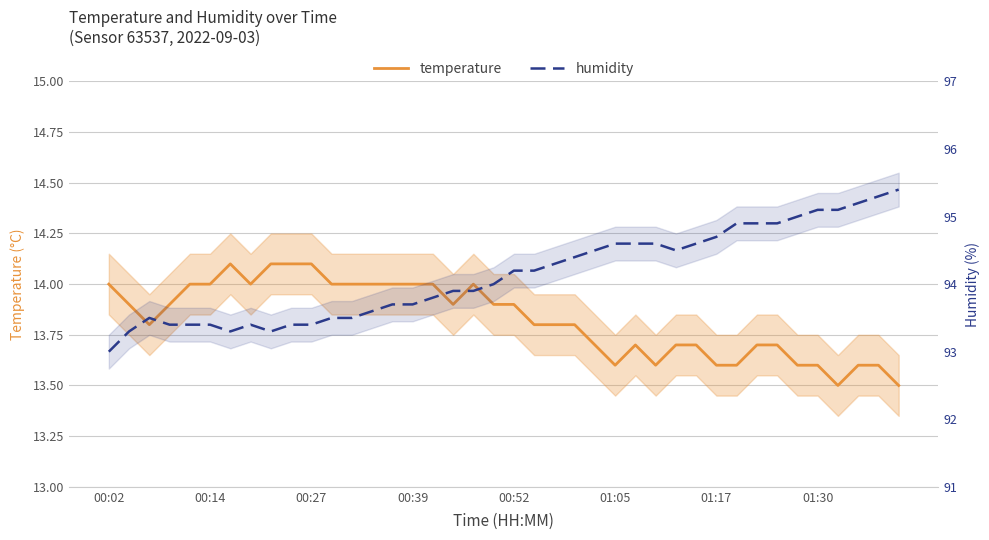

List the series in order of their overall mean, highest first.

humidity, temperature